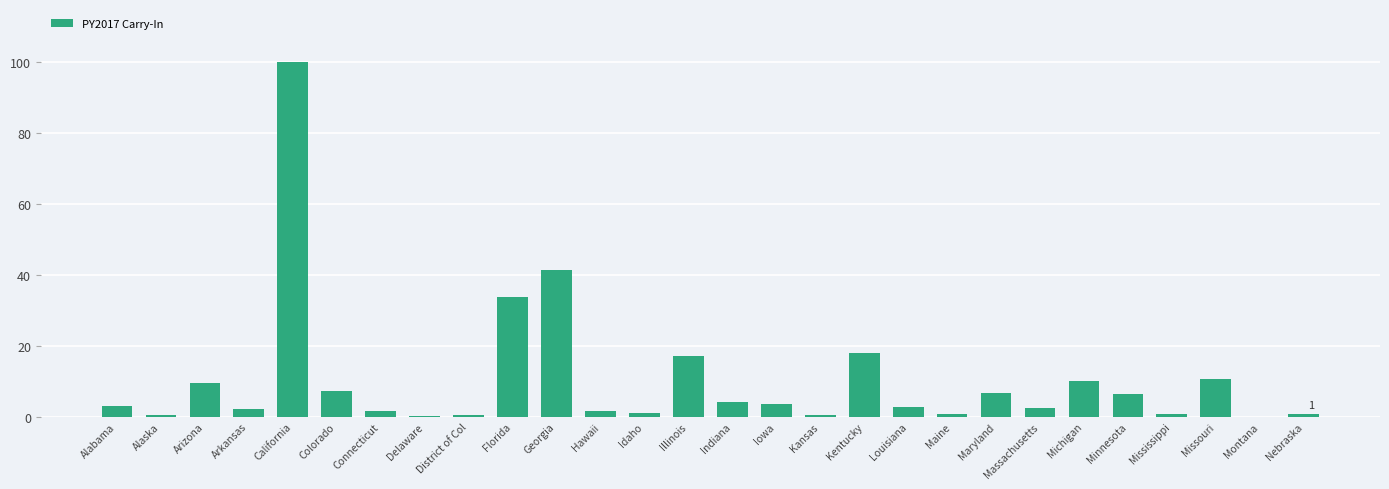

What is the change in value from Arkansas to District of Col?

-1.5